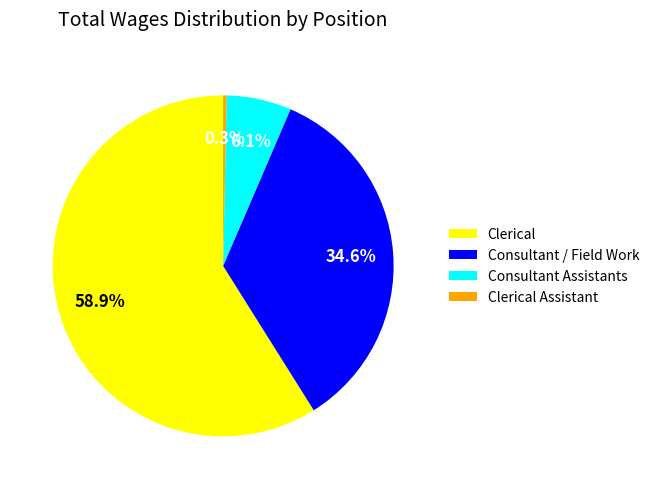

How many segments does this pie chart have?

4